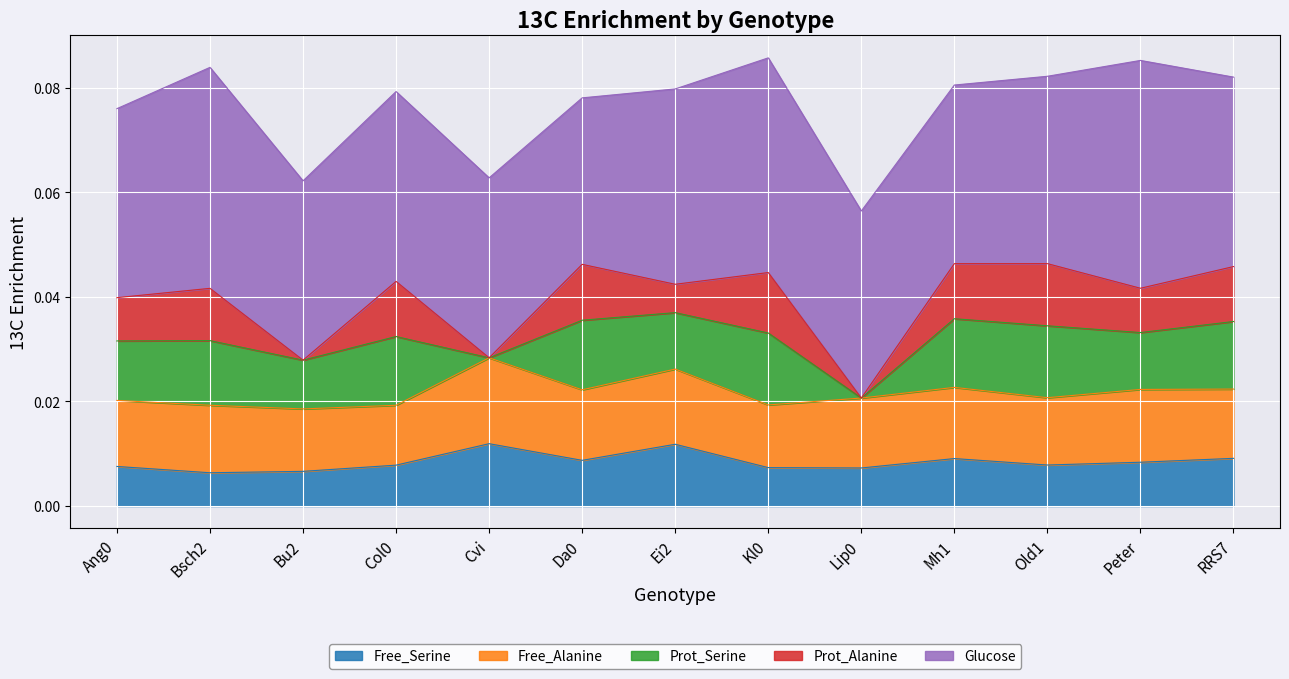

What is the total value across all series at Peter?

0.1